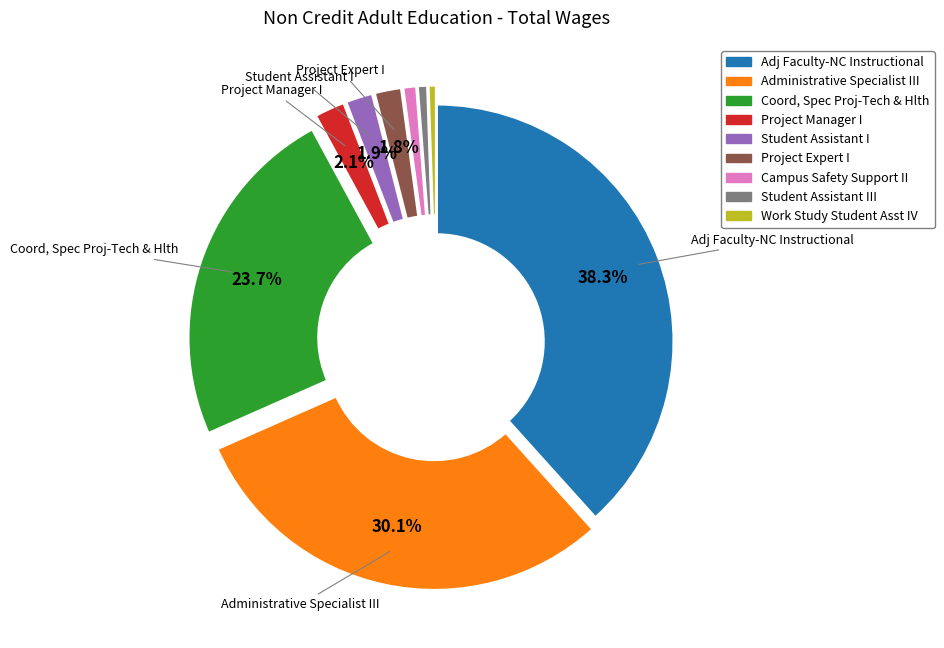

Does any single category account for the majority?

No